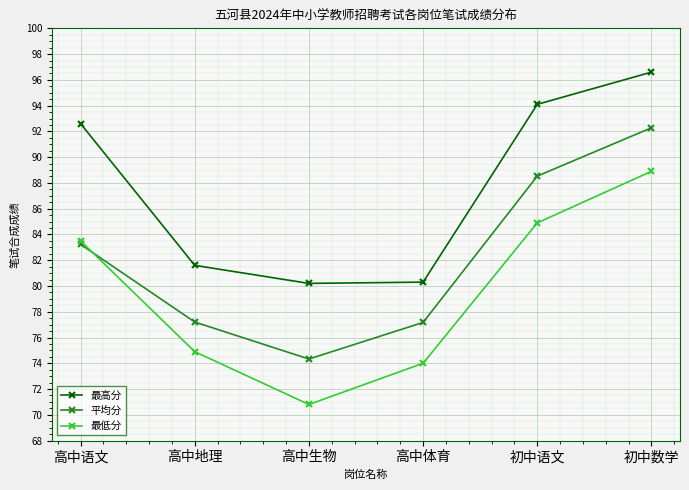

The 平均分 series shows 92.3 at 初中数学. True or false?

True